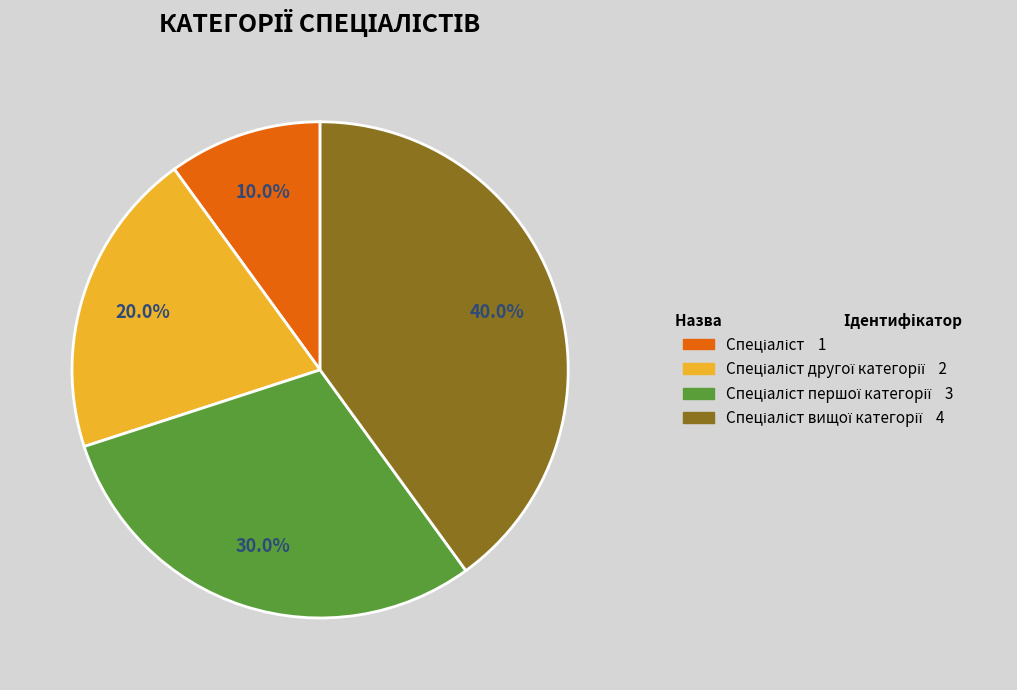

Is there any slice that represents more than half of the pie?

No